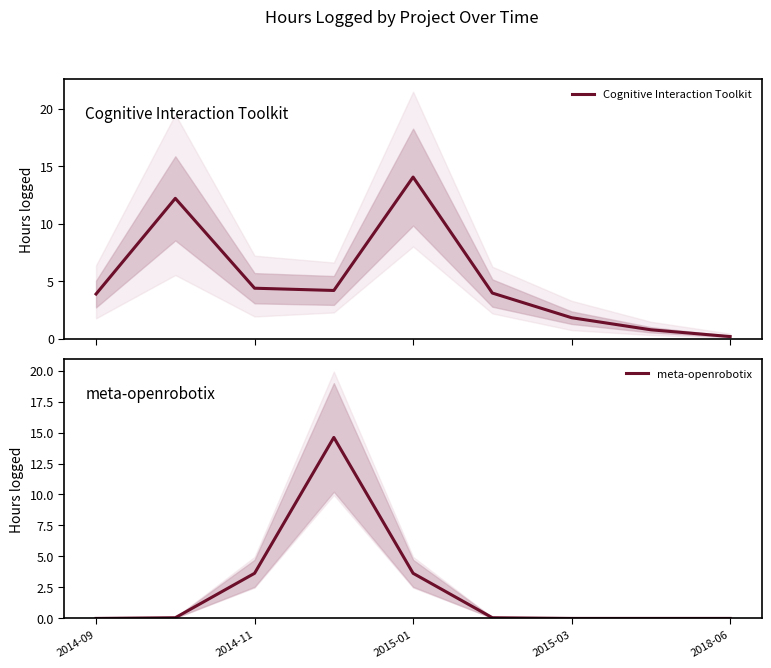

True or false: meta-openrobotix and Cognitive Interaction Toolkit cross at least once.

True